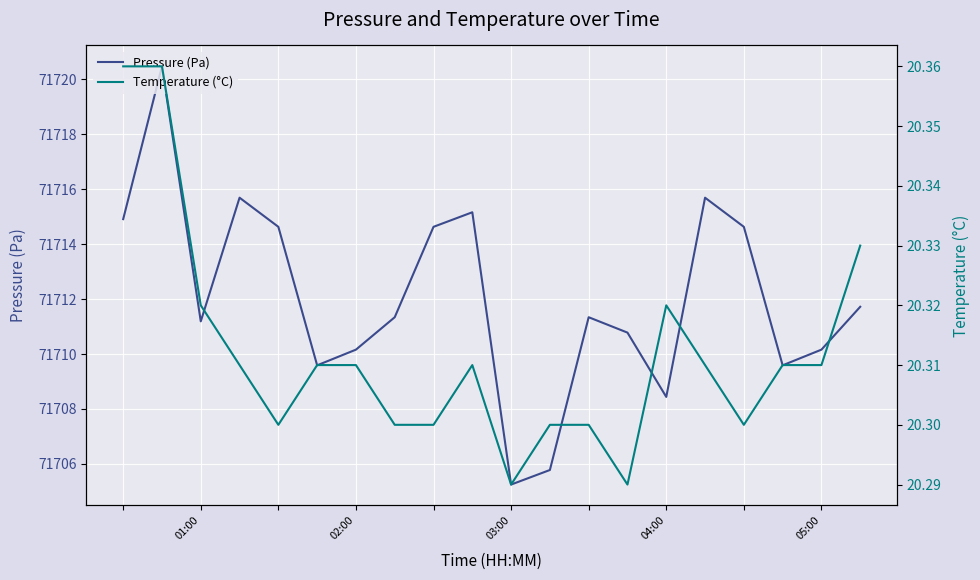

The Pressure (Pa) series shows 120791.0 at 03:00. True or false?

False